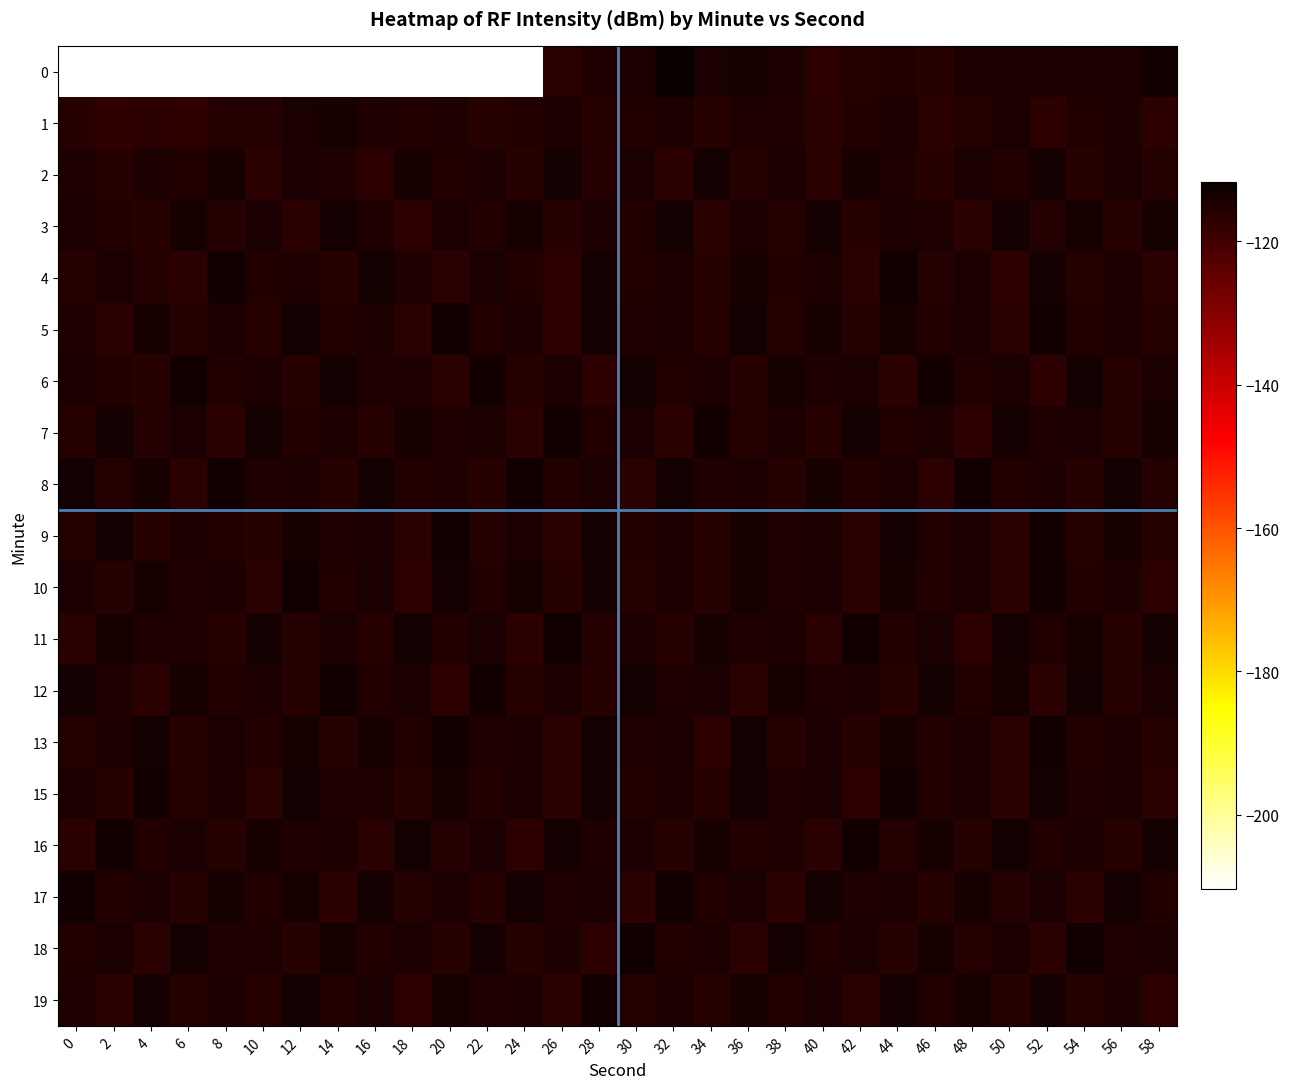

Between 10 and 24, which series saw the biggest shift?

7